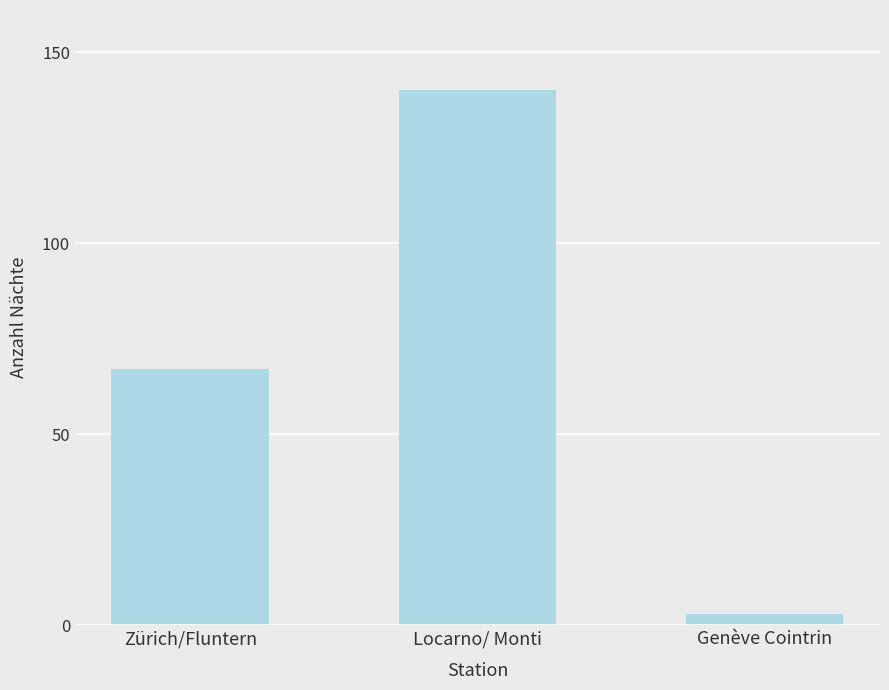

What is the change in value from Zürich/Fluntern to Genève Cointrin?

-64